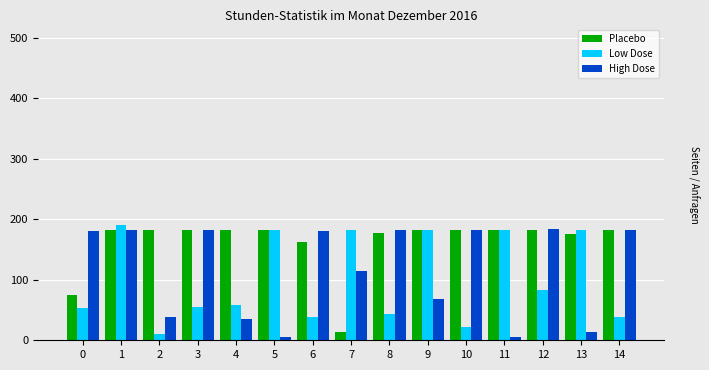

What is the greatest value displayed?

190.0